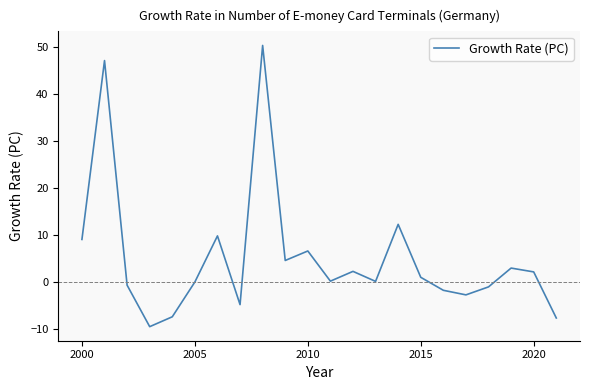

What is the difference between the maximum and minimum values?

59.8